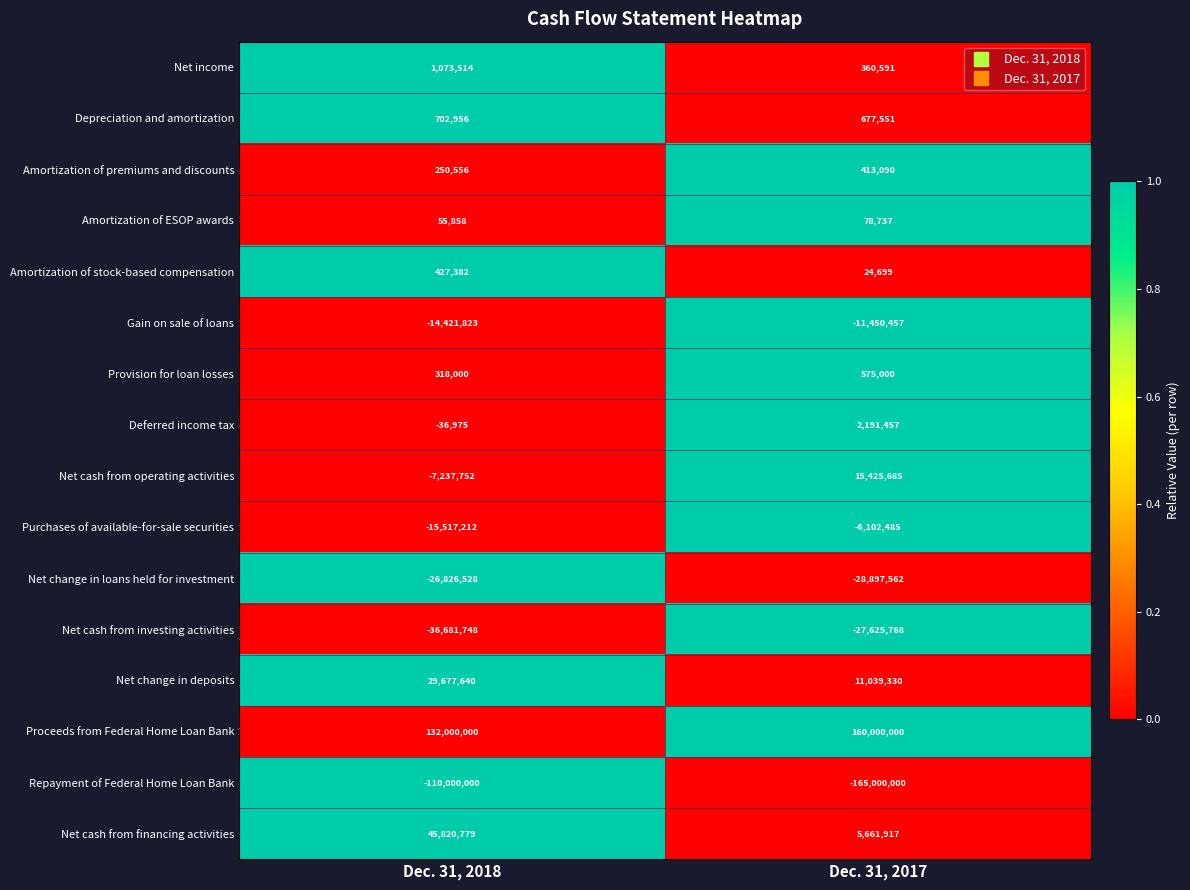

Where is Proceeds from Federal Home Loan Bank nearest to the value 146000000?

Dec. 31, 2018